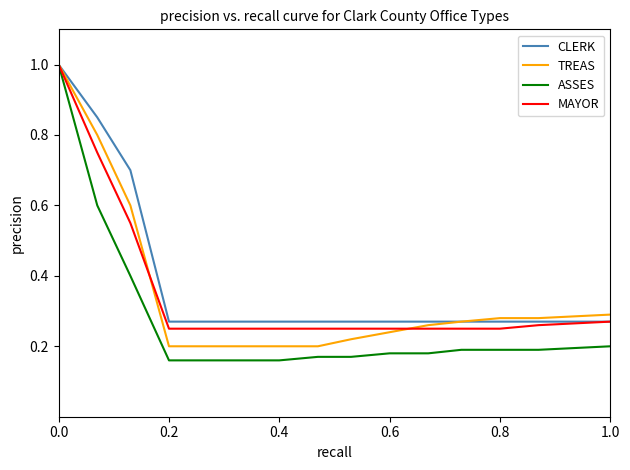

Which series has the widest spread of values?

ASSES